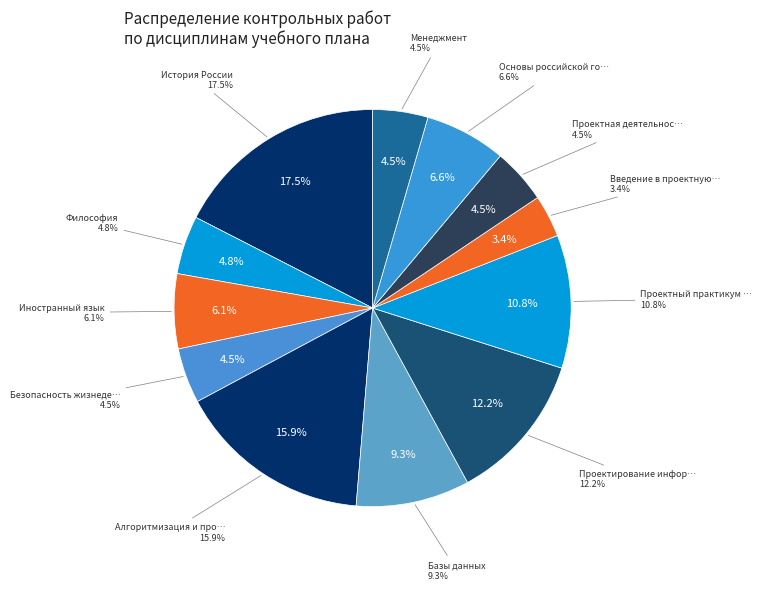

Approximately how many times larger is the value at Иностранный язык compared to Менеджмент?

1.4